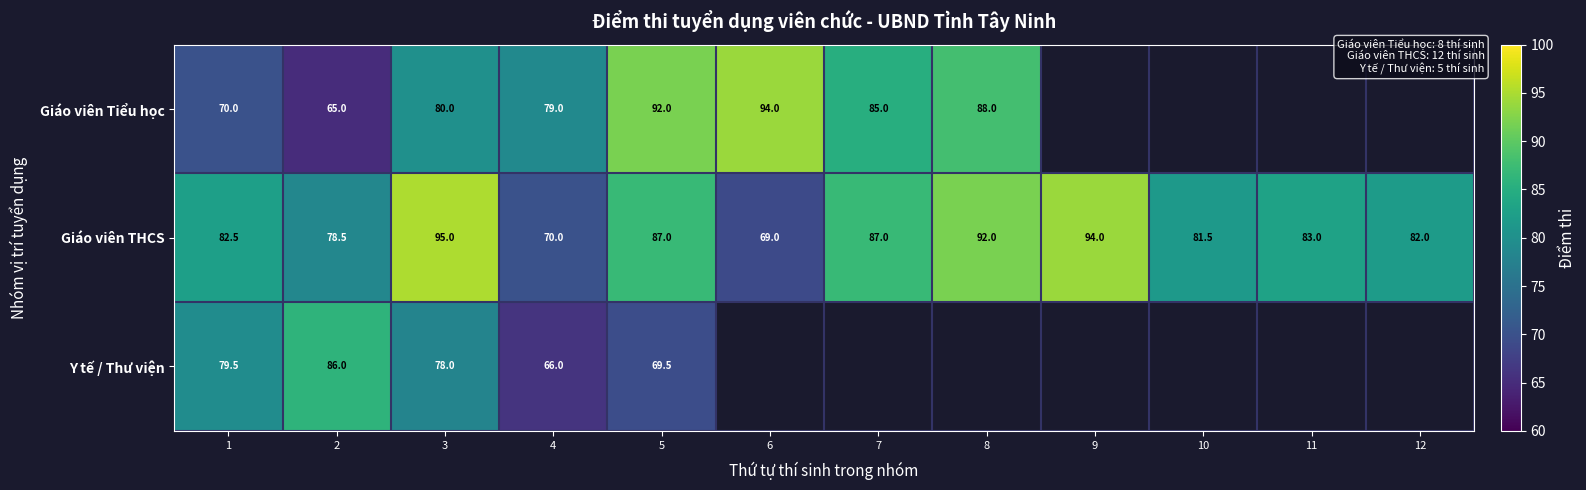

The Giáo viên THCS series shows 24.3 at 12. True or false?

False